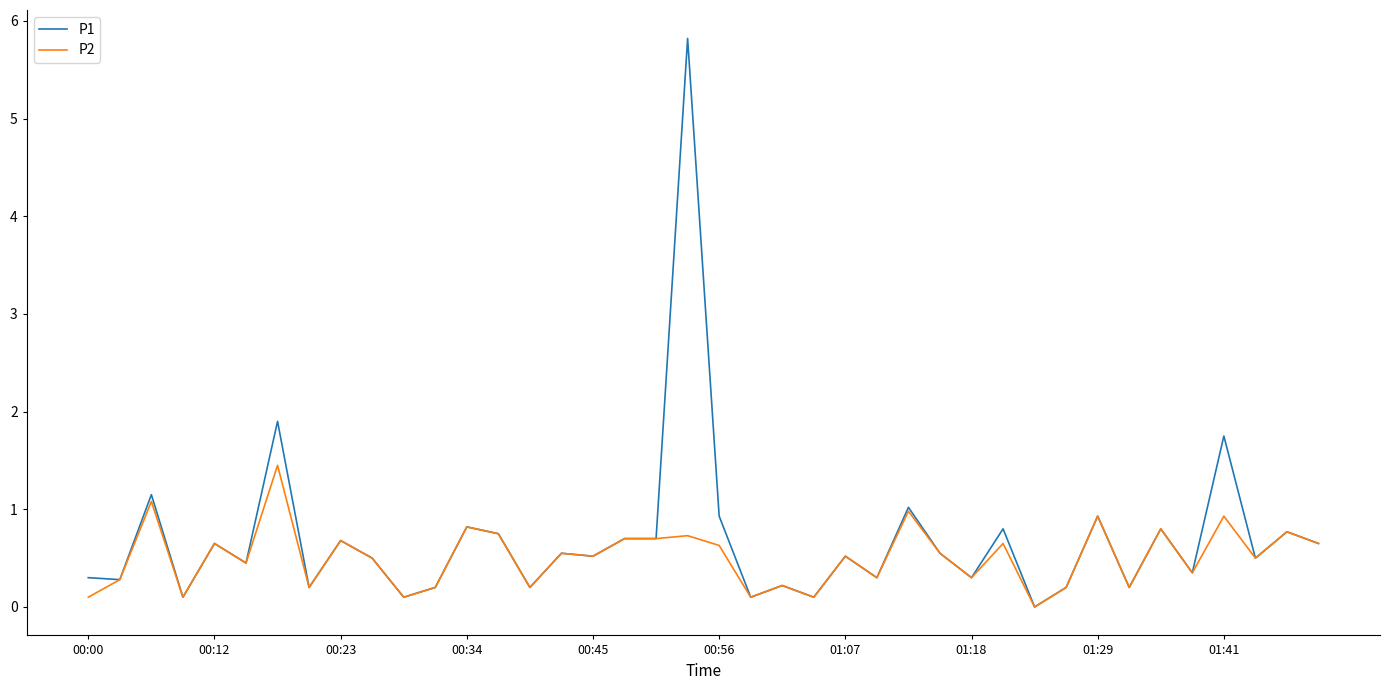

What is the difference between the maximum and minimum values in the P1 series?

5.8